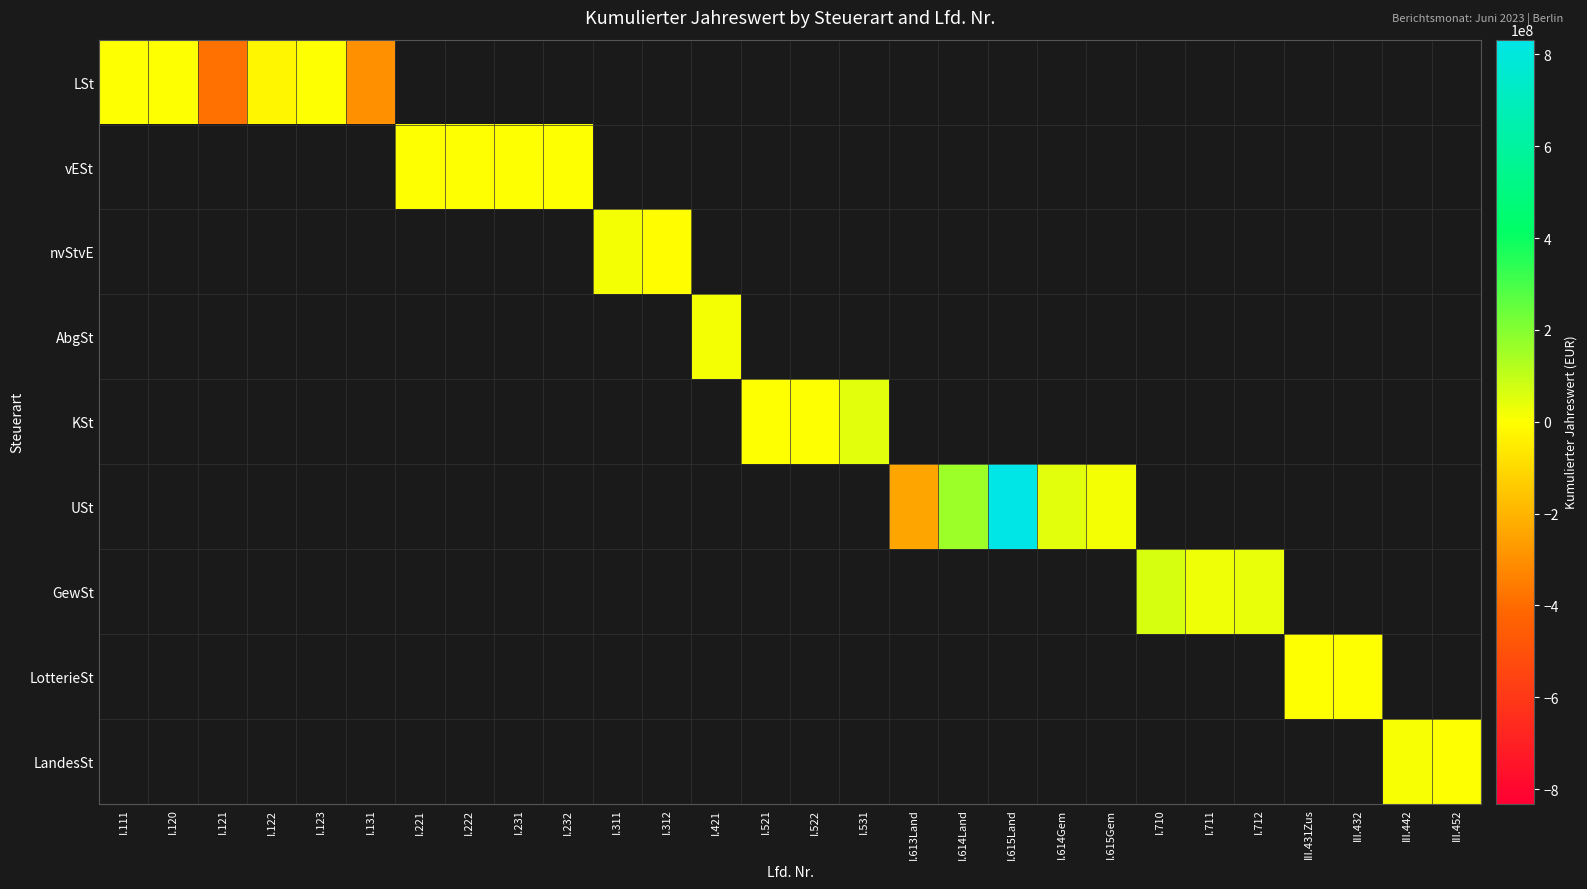

Which series has the widest spread of values?

LSt